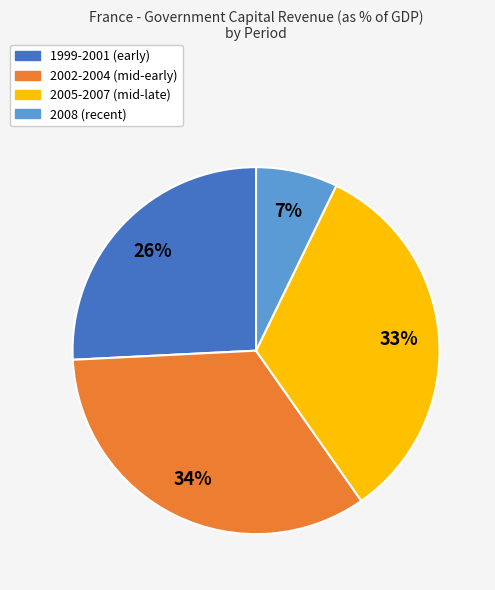

How many slices are in this pie chart?

4